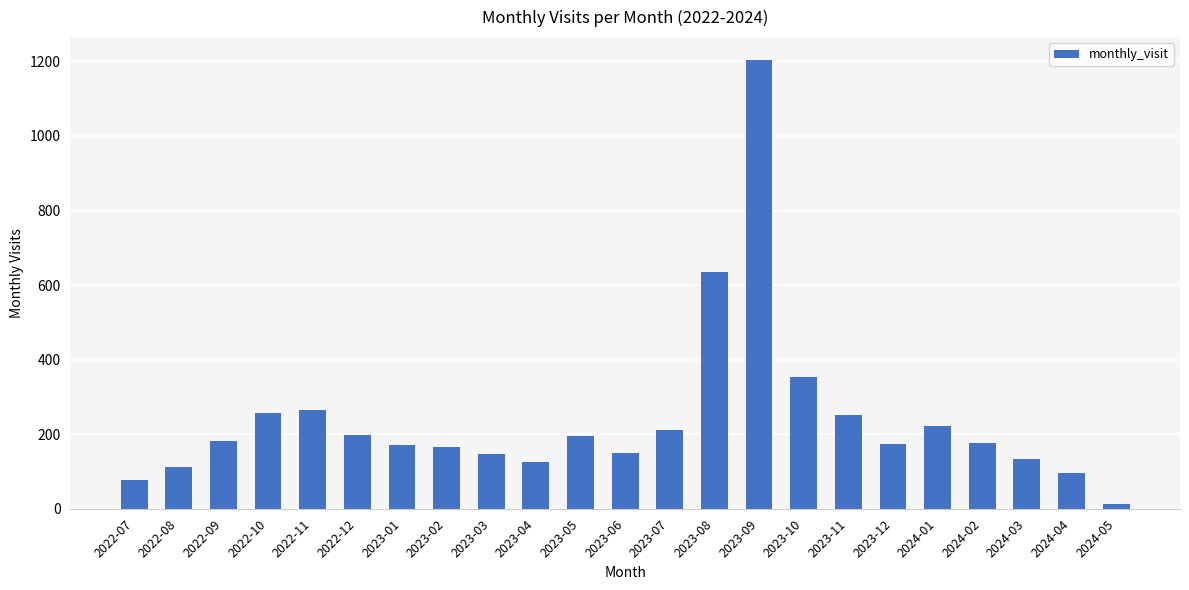

What is the label of the 2nd bar from the right?

2024-04